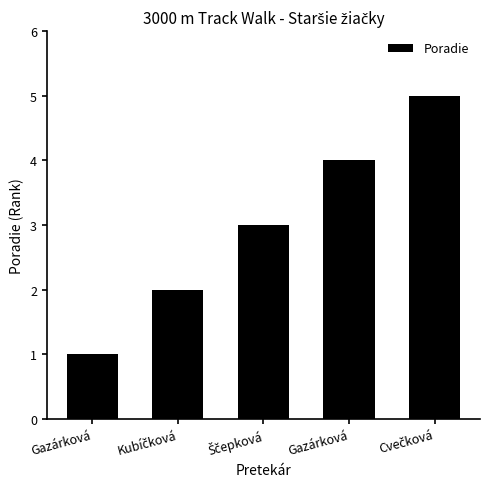

Are the bars grouped side by side (vs. stacked)?

No